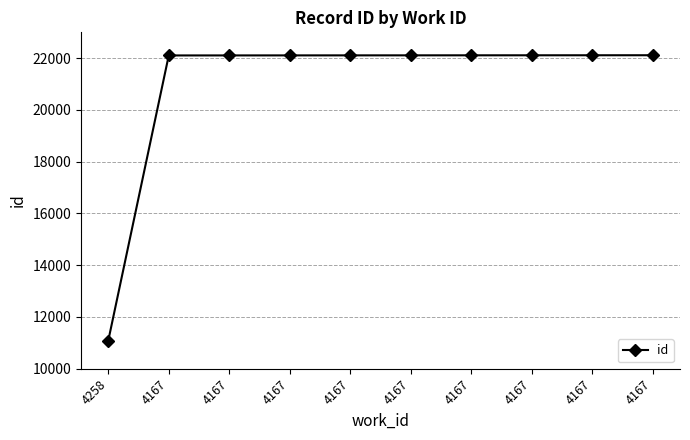

Is it true that the value at 4167 is 22113?

True